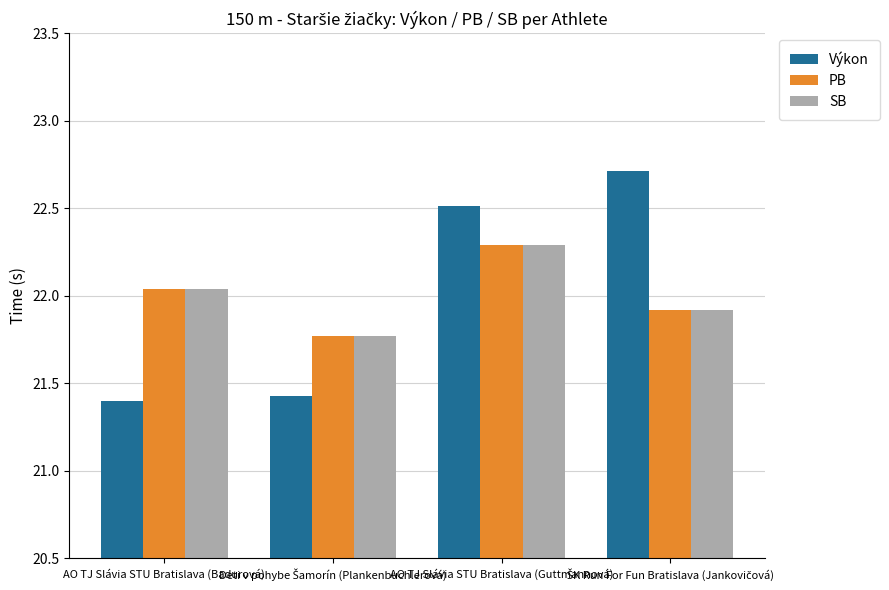

What are all the series names shown in the legend?

Výkon, PB, SB